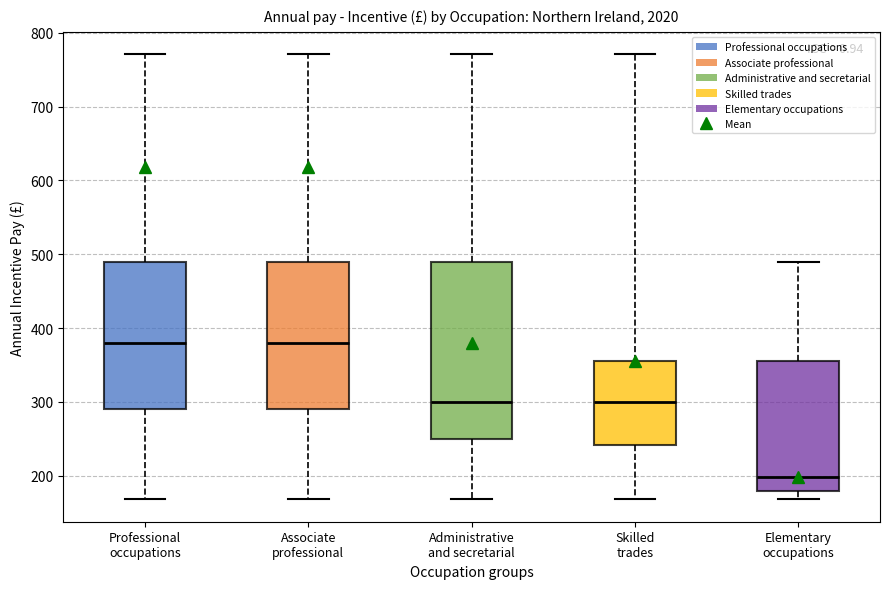

Reading left to right, transcribe this box plot: for each box, give where its median line is, the range the box spans, and where its two whiskers end, as read against the y-axis. The values are not printed on the chart, so give them approximately, as read against the axis.

Professional occupations: median 380, box 290 to 490, whiskers 170 to 770
Associate professional: median 380, box 290 to 490, whiskers 170 to 770
Administrative and secretarial: median 300, box 250 to 490, whiskers 170 to 770
Skilled trades: median 300, box 240 to 360, whiskers 170 to 770
Elementary occupations: median 200, box 180 to 360, whiskers 170 to 490